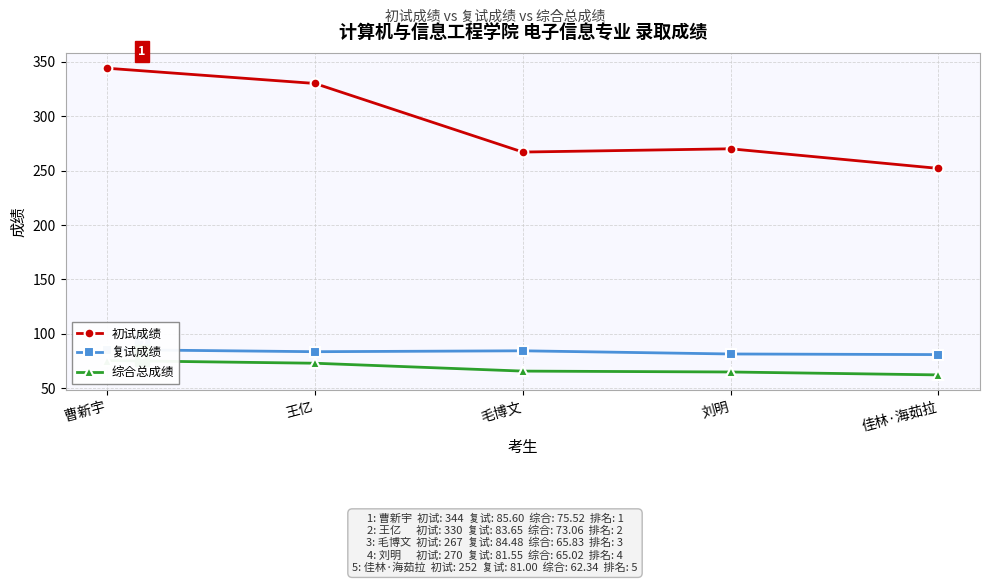

At which category is the sum across all series the highest?

曹新宇